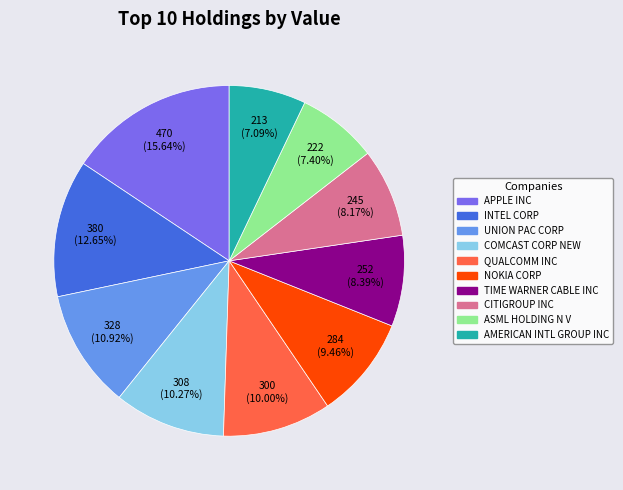

To the nearest percent, what percentage of the pie is QUALCOMM INC?

10%